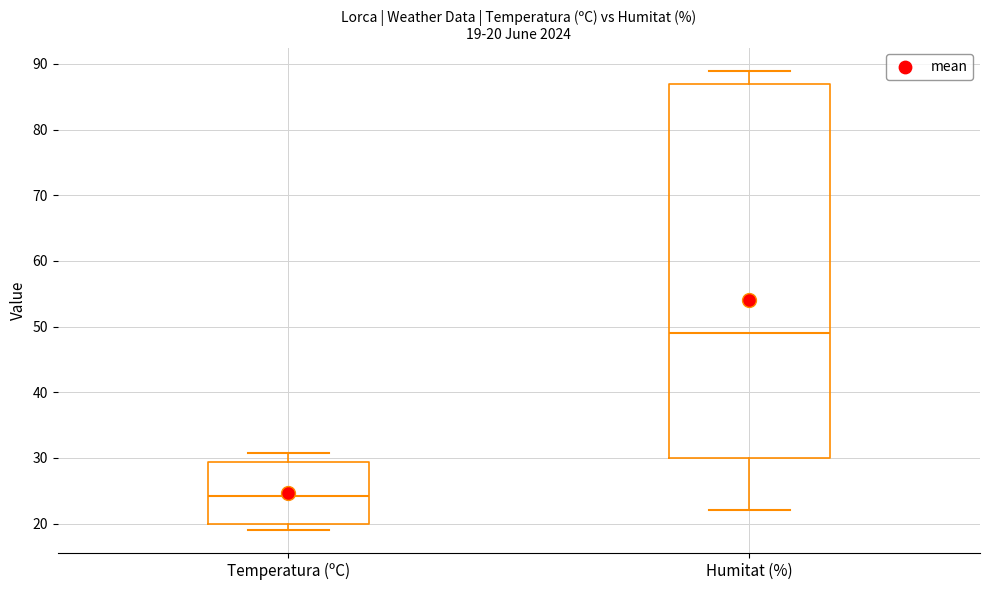

Which box is the tallest, from its lower edge to its upper edge?

Humitat (%)